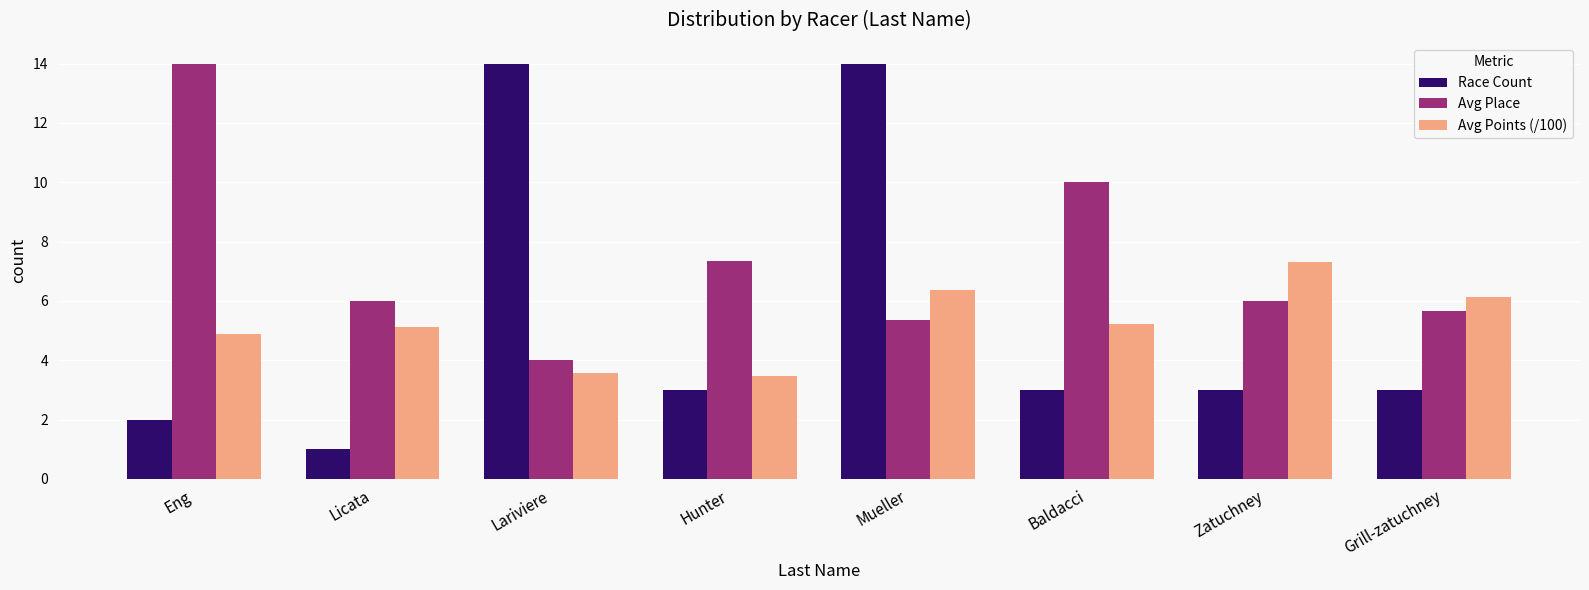

What is the difference between the highest and lowest values at Lariviere?

10.4